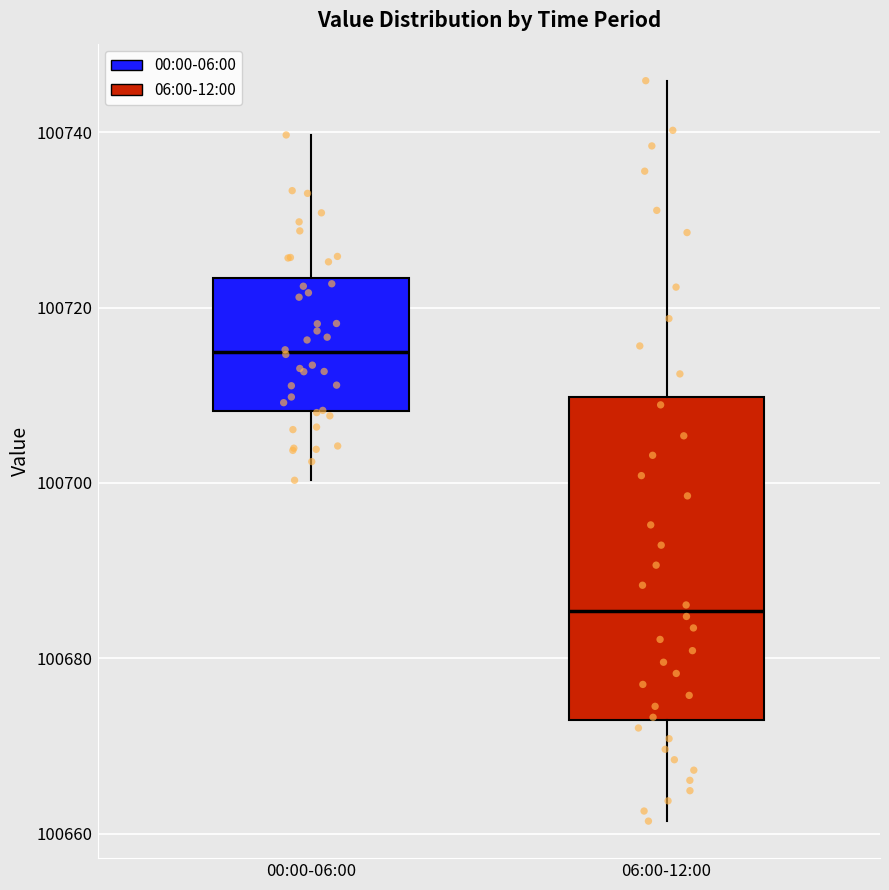

Reading left to right, read every box against the y-axis: the position of its median line, the range the box covers, and the ends of its whiskers. The values are not printed on the chart, so give them approximately, as read against the axis.

00:00-06:00: median 100714, box 100708 to 100724, whiskers 100700 to 100740
06:00-12:00: median 100686, box 100672 to 100710, whiskers 100662 to 100746